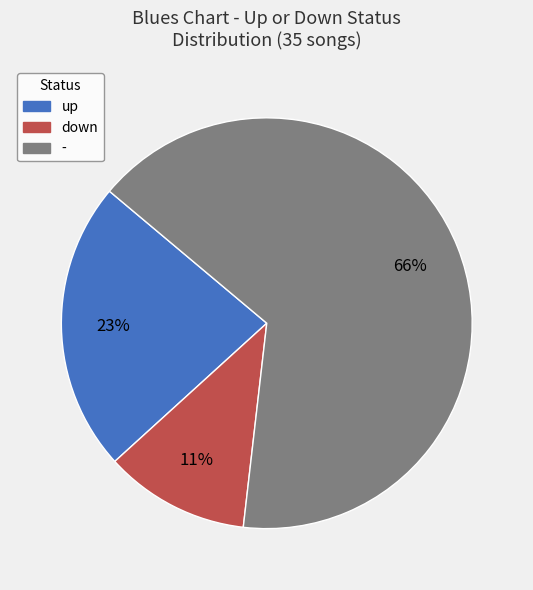

The - slice represents 53% of the pie. True or false?

False